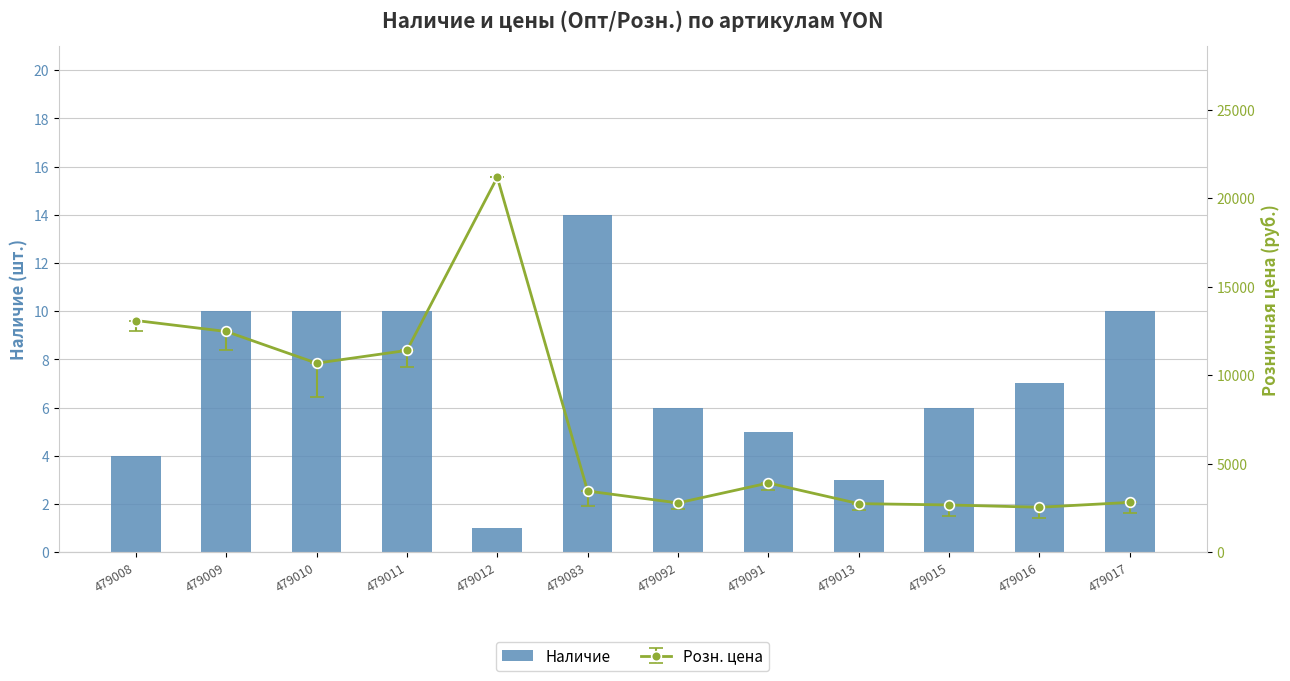

Approximately how many times larger is the value at 479083 compared to 479010?

1.4